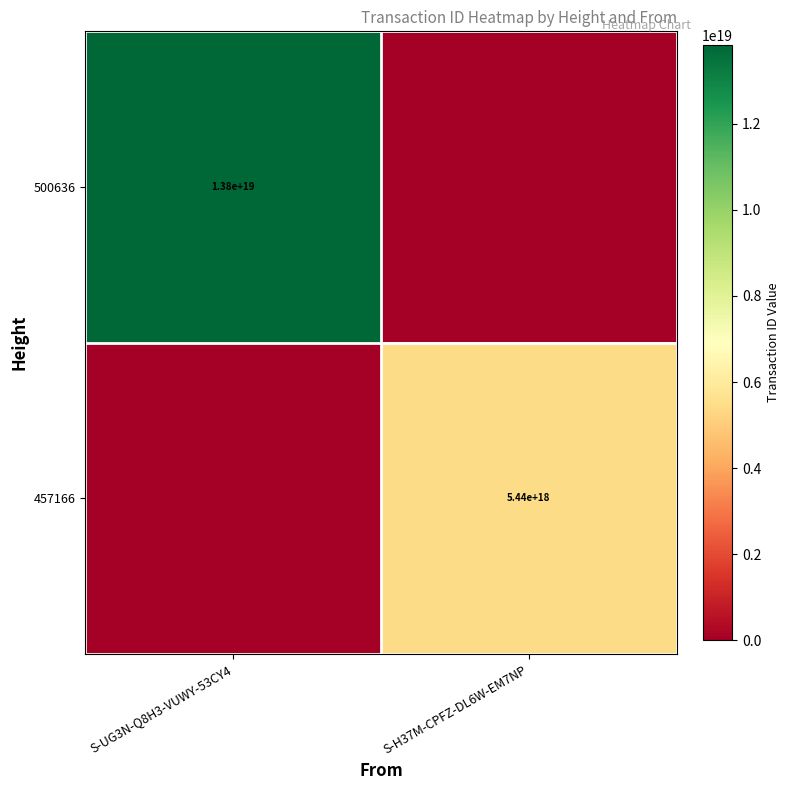

Is it true that 457166 equals 5440000000000000000 at S-H37M-CPFZ-DL6W-EM7NP?

True